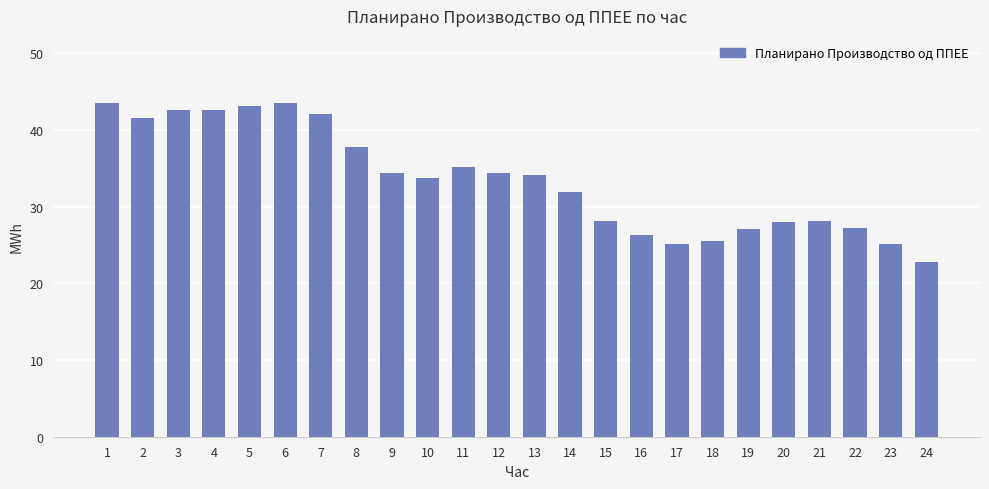

What is the maximum value shown in the chart?

43.5